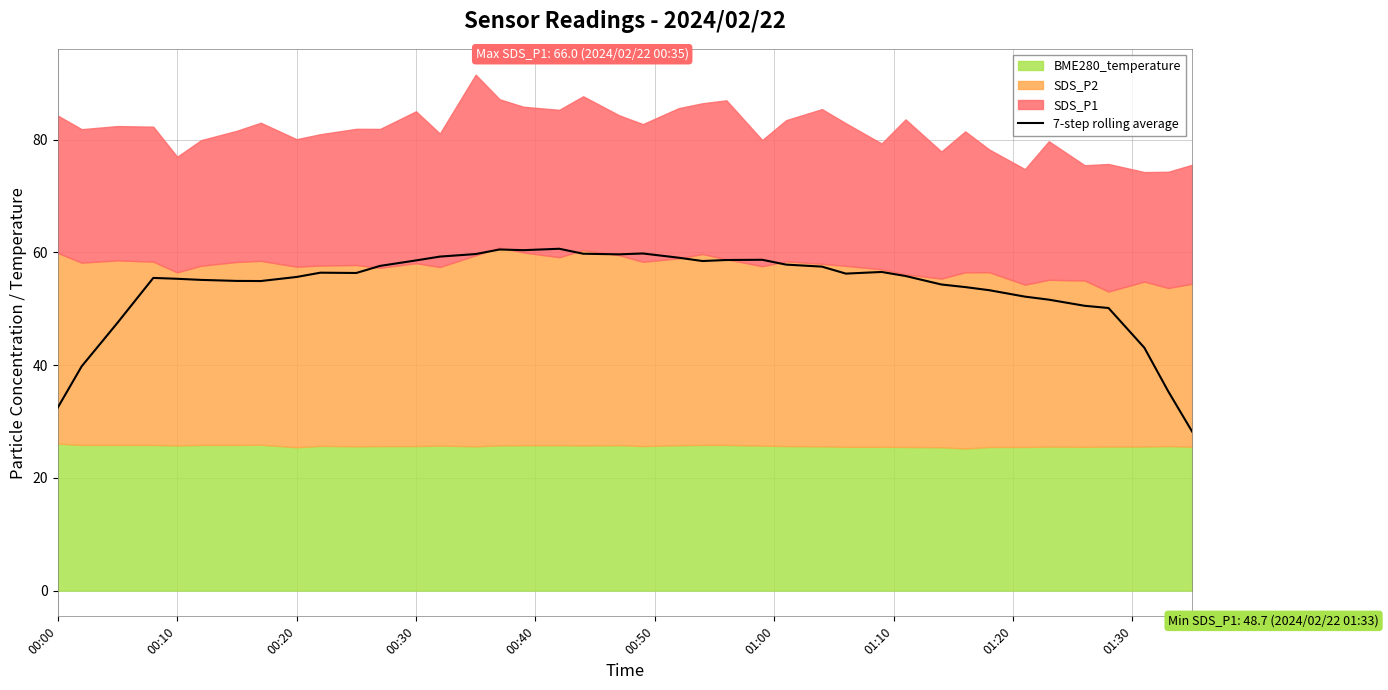

What is the sum of all values?

2151.3